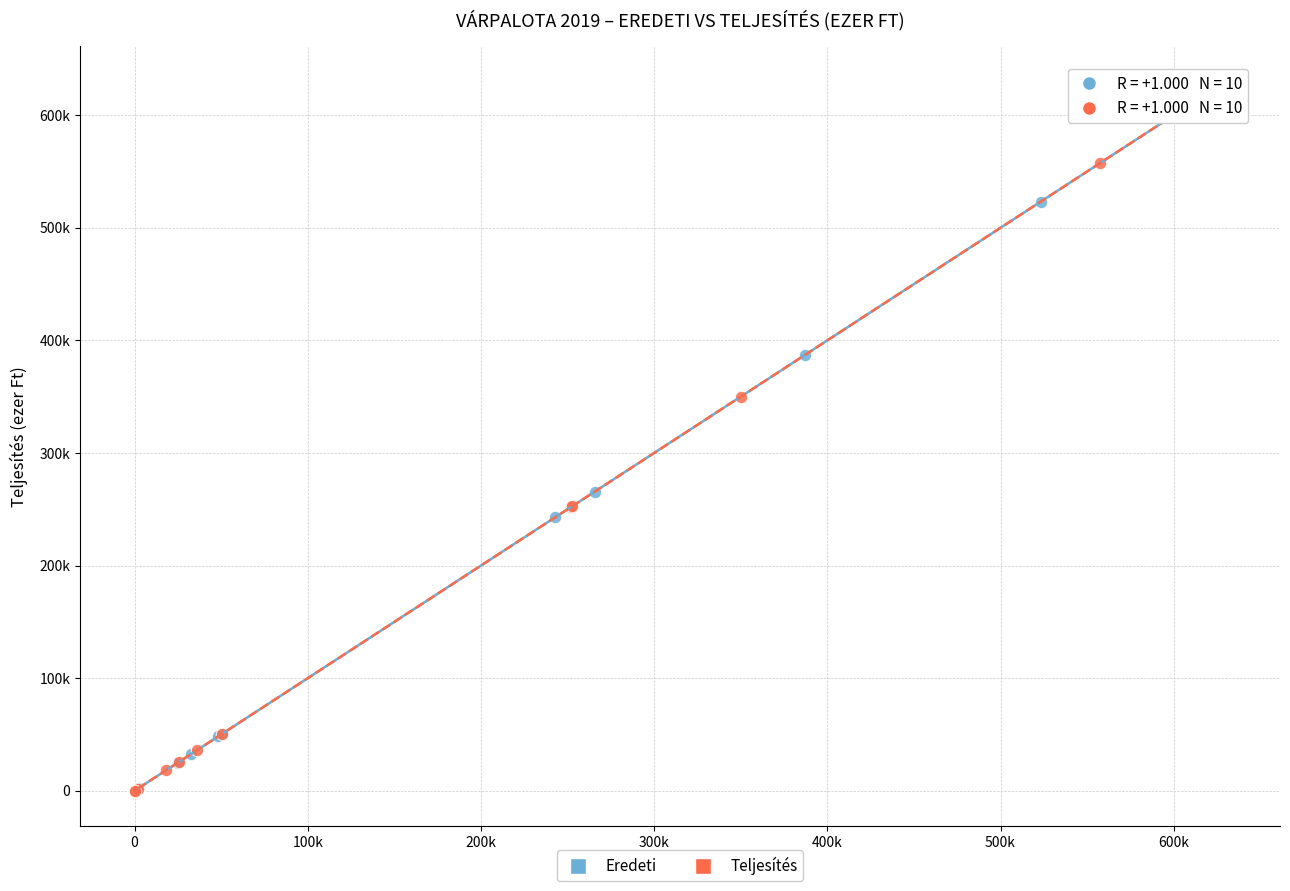

What are all the series names shown in the legend?

Eredeti, Teljesítés